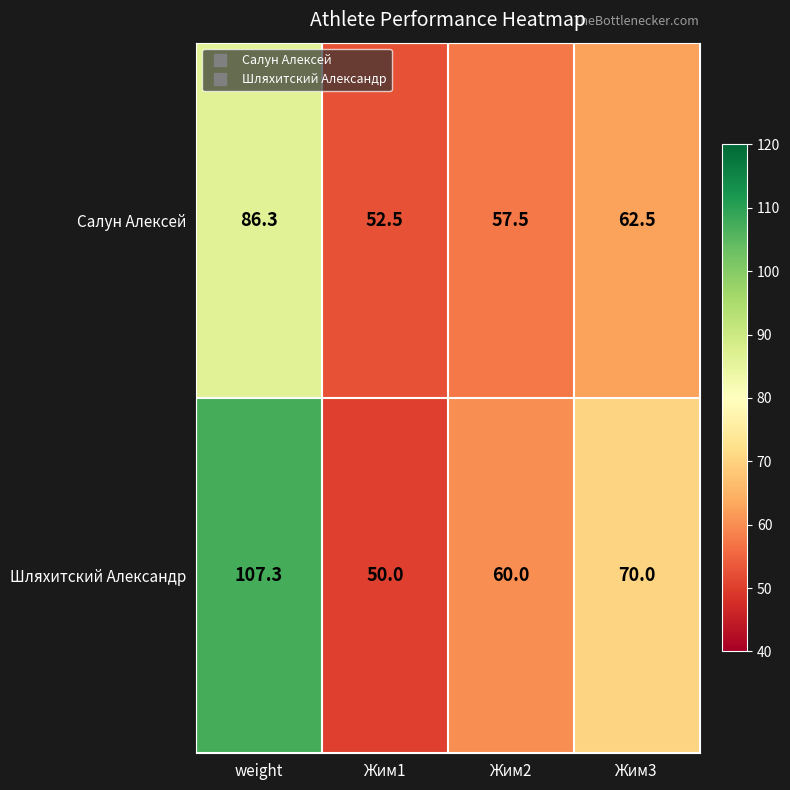

Reading left to right, transcribe all the data shown in this chart.

Салун Алексей: weight=86.3	Жим1=52.5	Жим2=57.5	Жим3=62.5
Шляхитский Александр: weight=107.3	Жим1=50.0	Жим2=60.0	Жим3=70.0